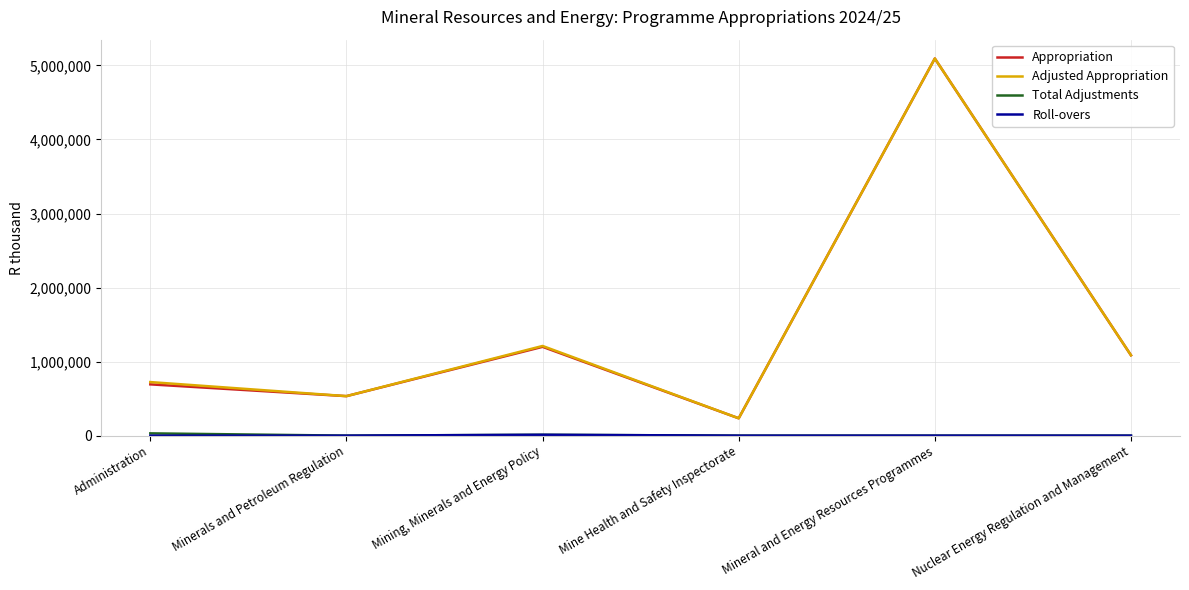

List the labels in order of Appropriation value, largest first.

Mineral and Energy Resources Programmes, Mining, Minerals and Energy Policy, Nuclear Energy Regulation and Management, Administration, Minerals and Petroleum Regulation, Mine Health and Safety Inspectorate